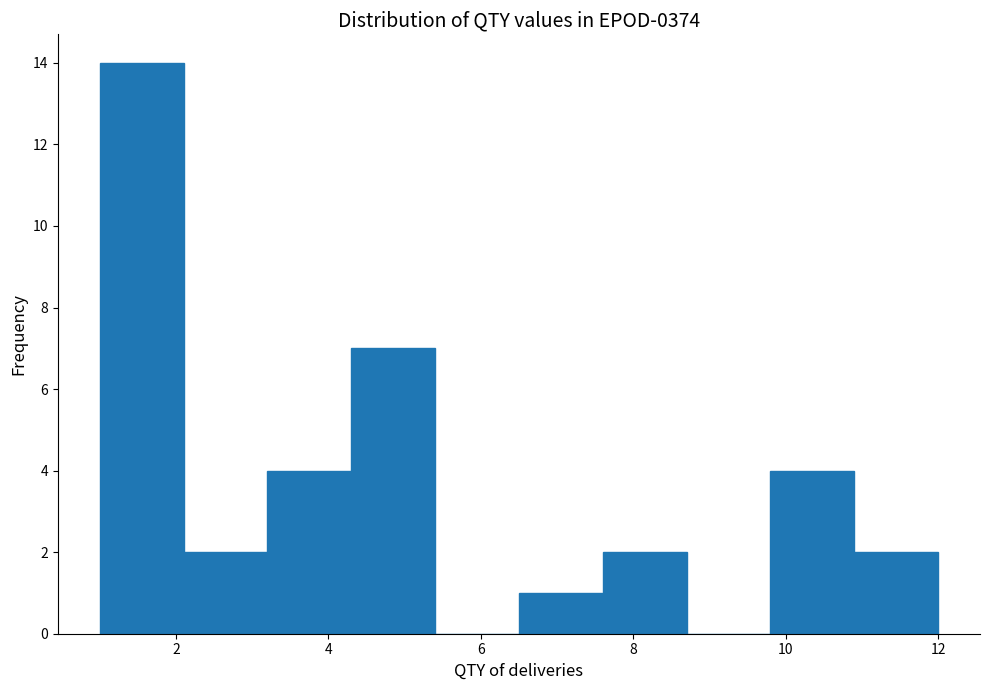

Reading left to right, list every bar in this chart as the range it spans on the x-axis followed by its height. Neither the bar edges nor the heights are printed on the chart, so give them approximately, as read against the axes.

1.0 to 2.1: 14
2.1 to 3.2: 2
3.2 to 4.3: 4
4.3 to 5.4: 7
5.4 to 6.5: 0
6.5 to 7.6: 1
7.6 to 8.7: 2
8.7 to 9.8: 0
9.8 to 10.9: 4
10.9 to 12.0: 2